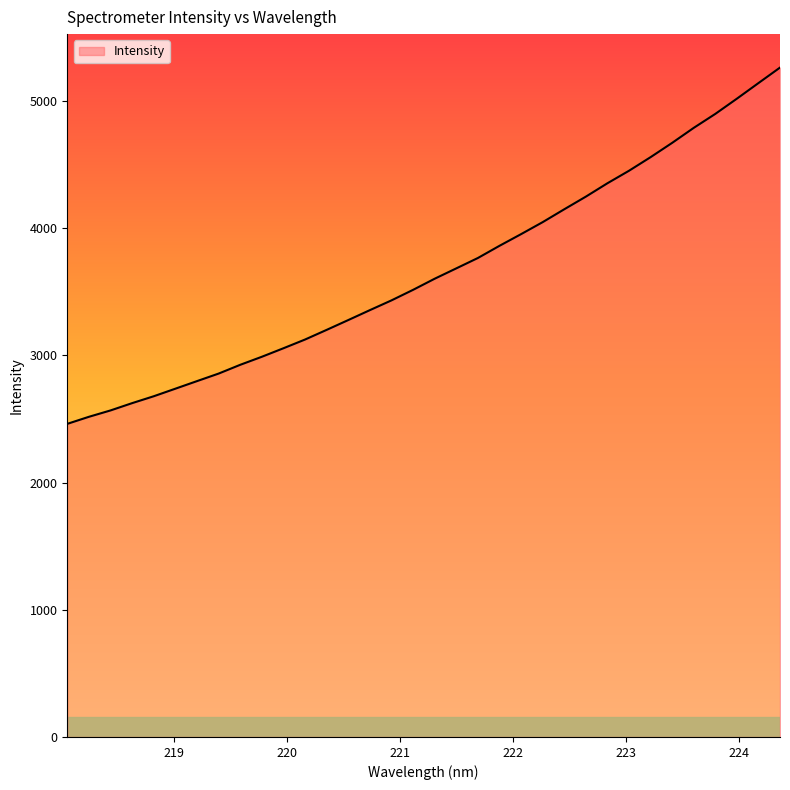

What is the smallest value displayed?

2462.1